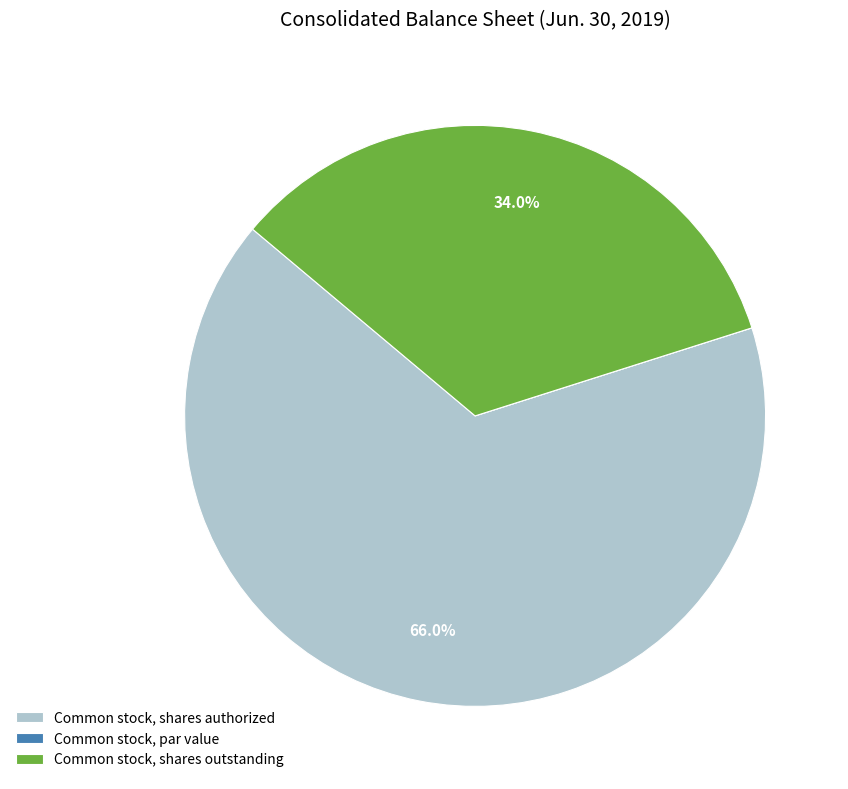

What percentage do Common stock, shares authorized and Common stock, shares outstanding together represent?

100.0%